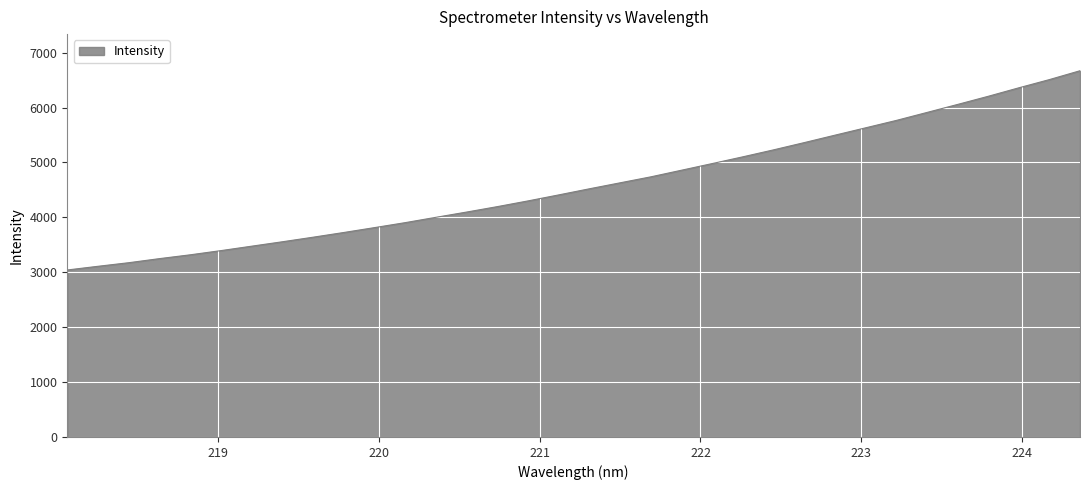

What is the minimum value shown in the chart?

3041.5